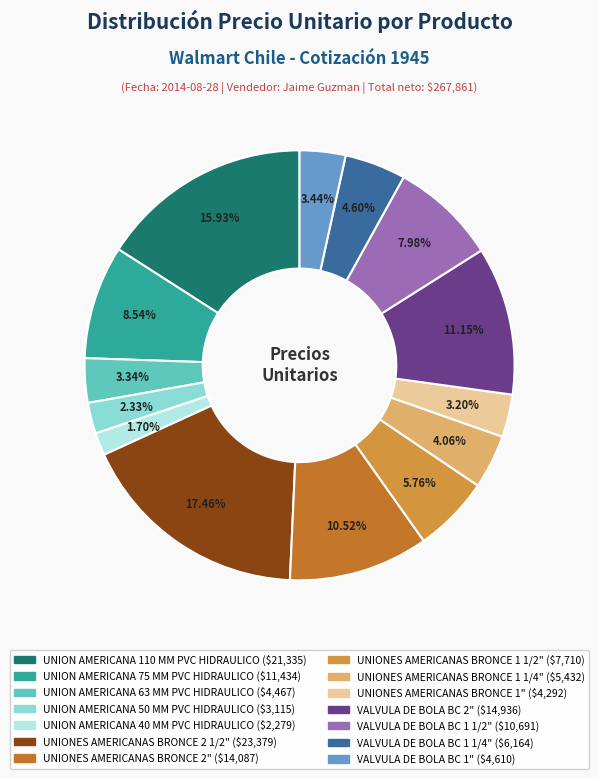

What is the largest slice in the pie chart?

UNIONES AMERICANAS BRONCE 2 1/2"